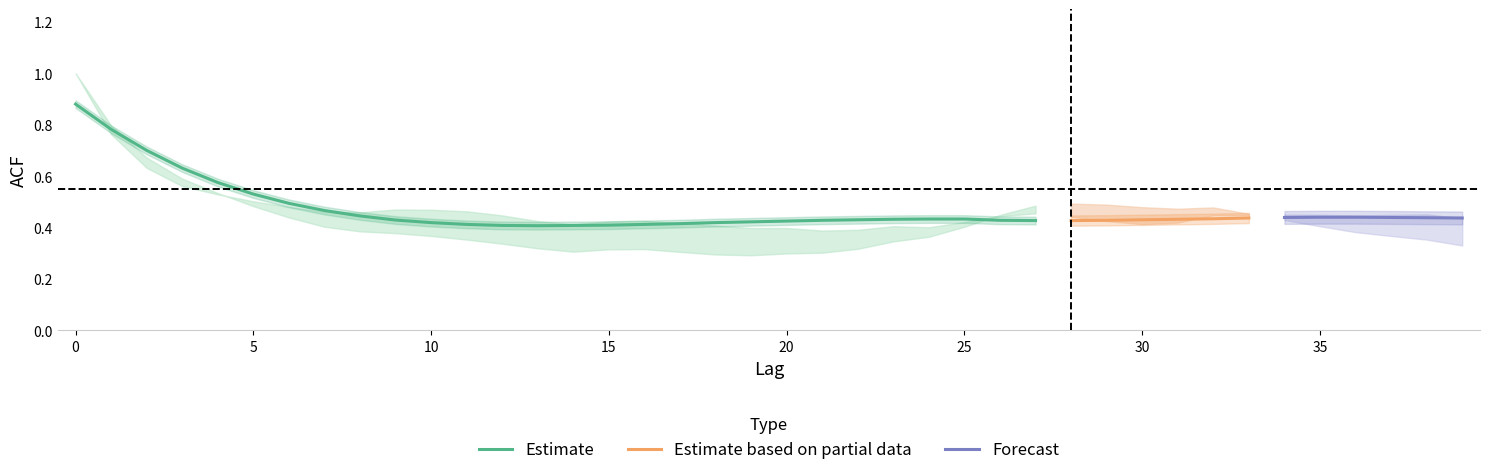

True or false: acf_shown_smooth has a value of 0.4 at 32.

True